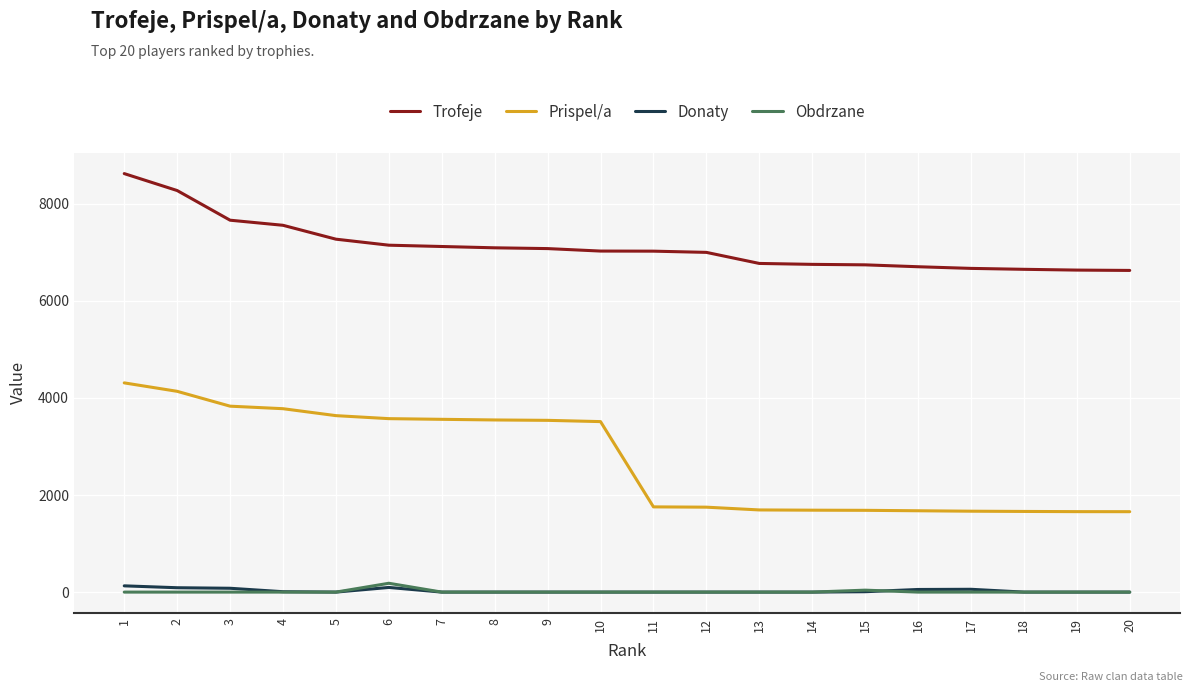

Which series changed the most between 8 and 18?

Prispel/a